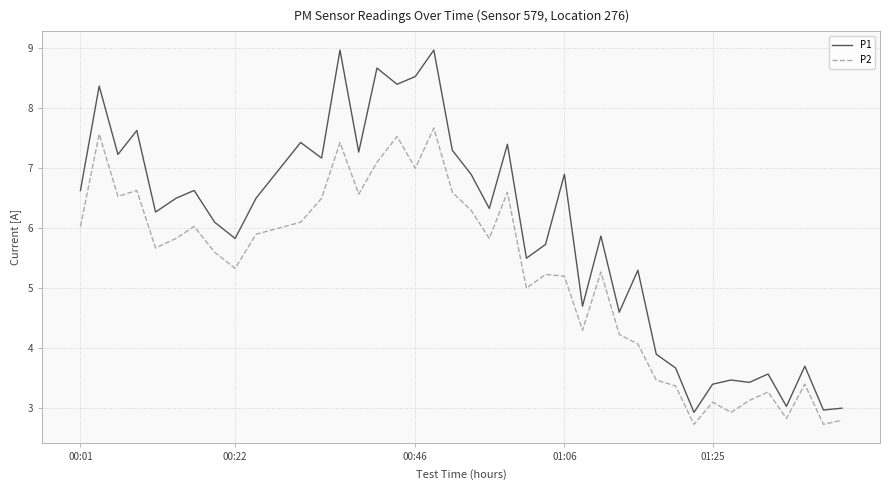

Which series has the largest total across all categories?

P1